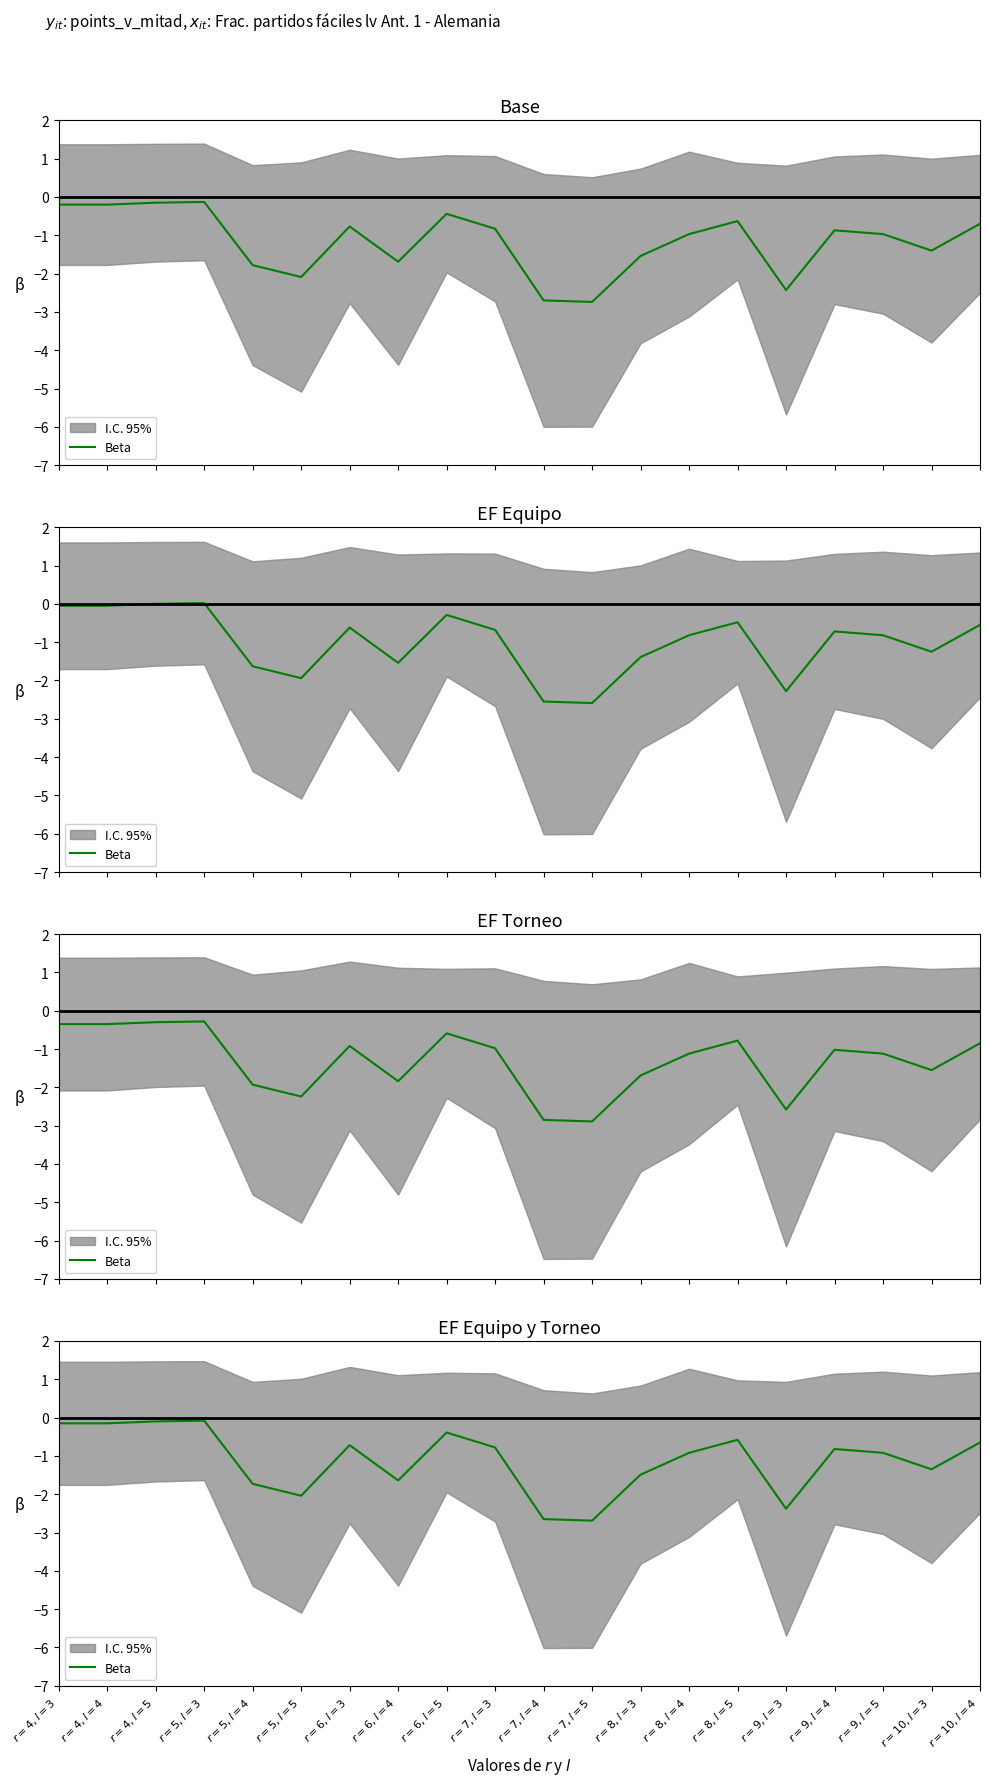

At which label is the value closest to -1?

$r=9, l=5$